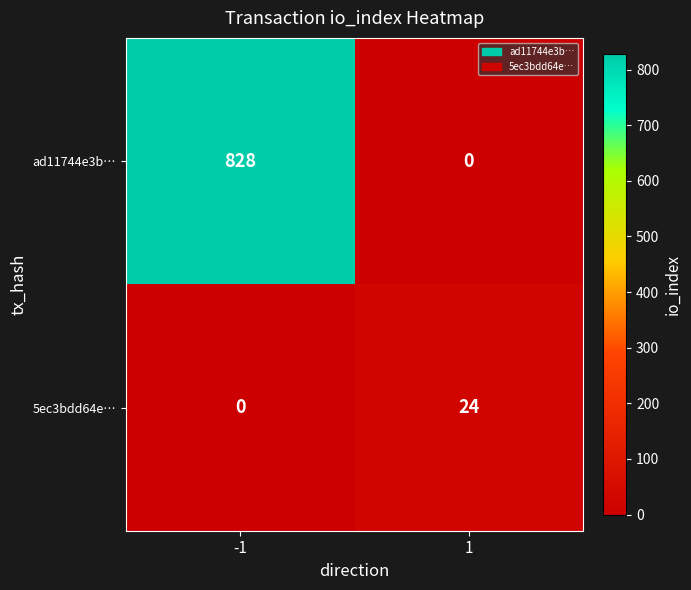

What is the difference between the highest and lowest values at -1?

828